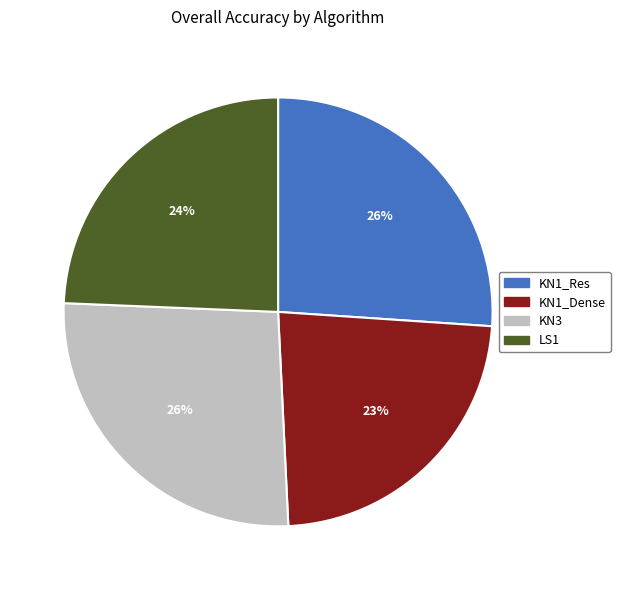

To the nearest percent, what is the difference between the largest and smallest slice percentages?

3%